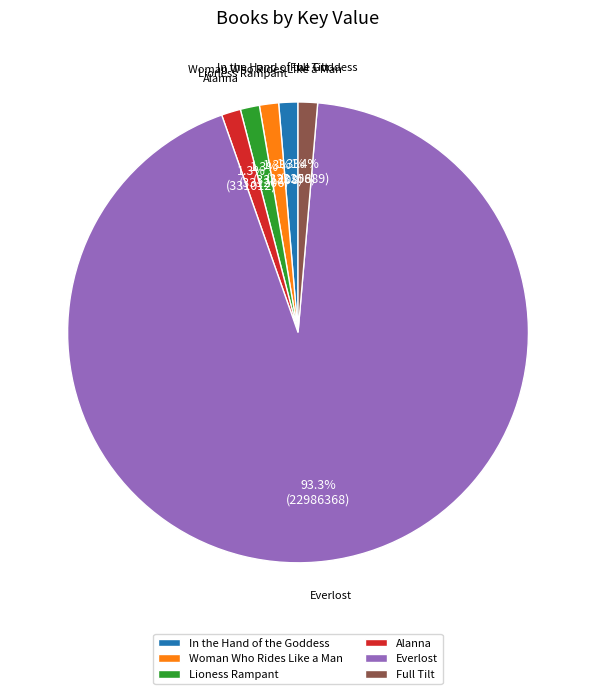

What is the largest slice in the pie chart?

Everlost